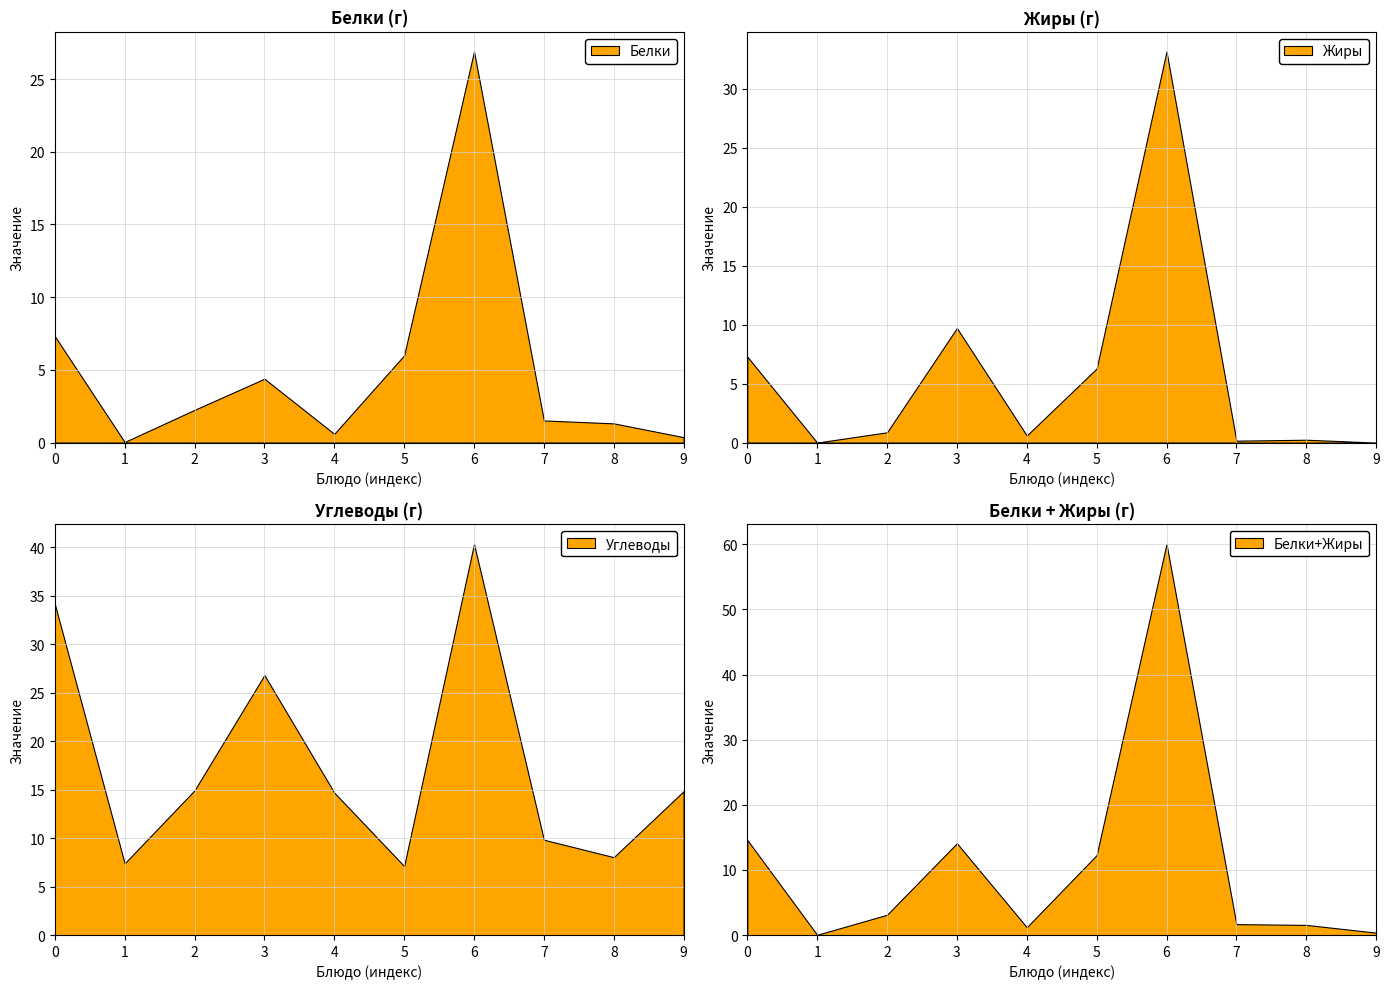

The Белки series shows 1.7 at 3. True or false?

False